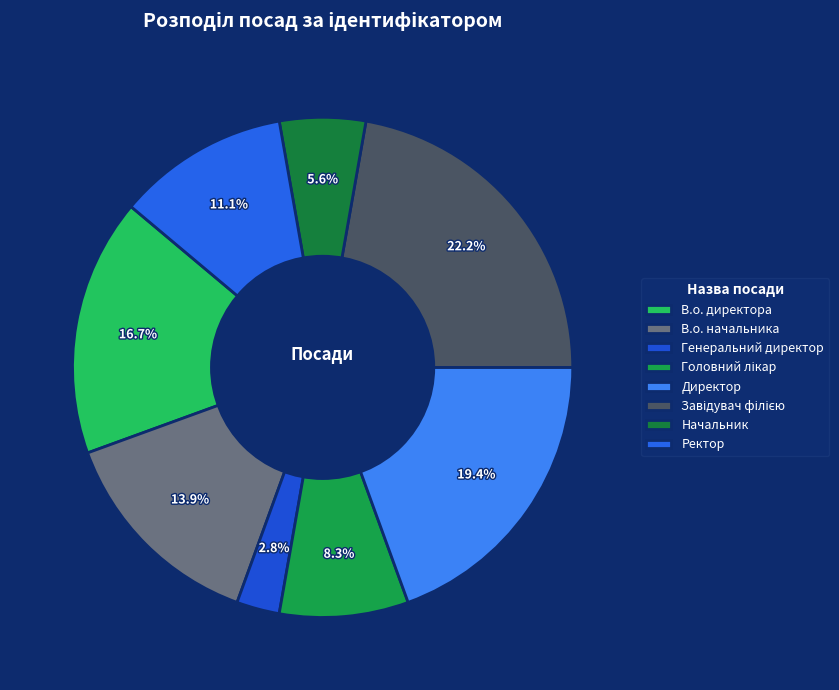

To the nearest percent, what percentage of the pie is В.о. начальника?

14%